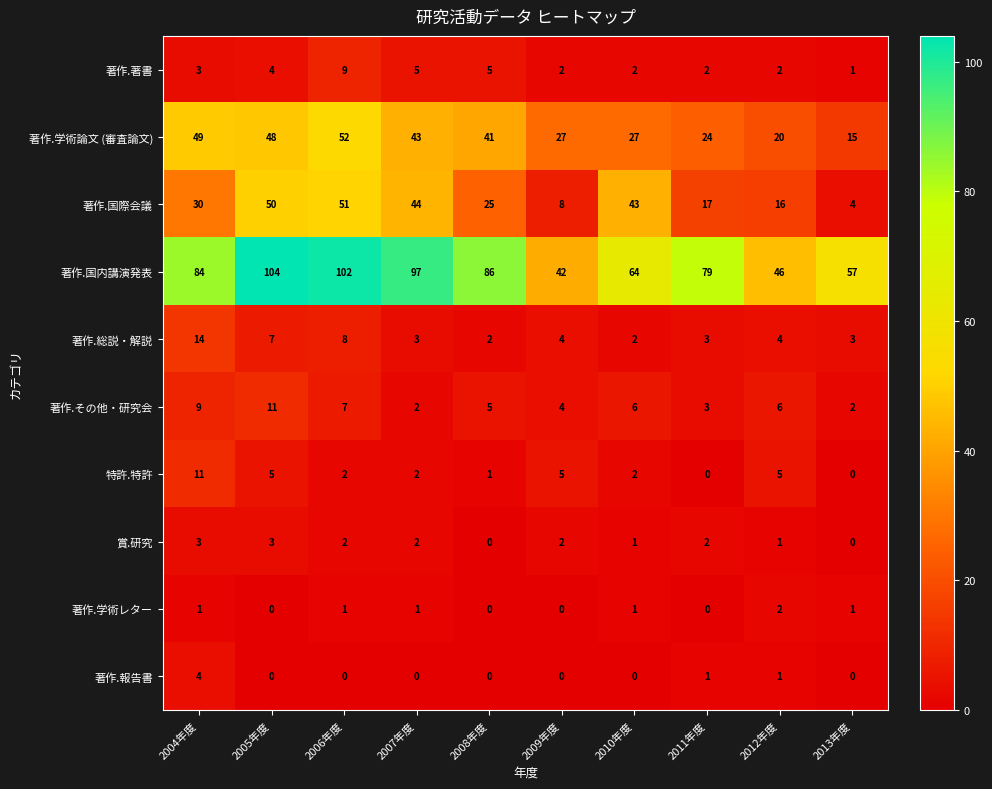

What is the maximum value shown in the chart?

104